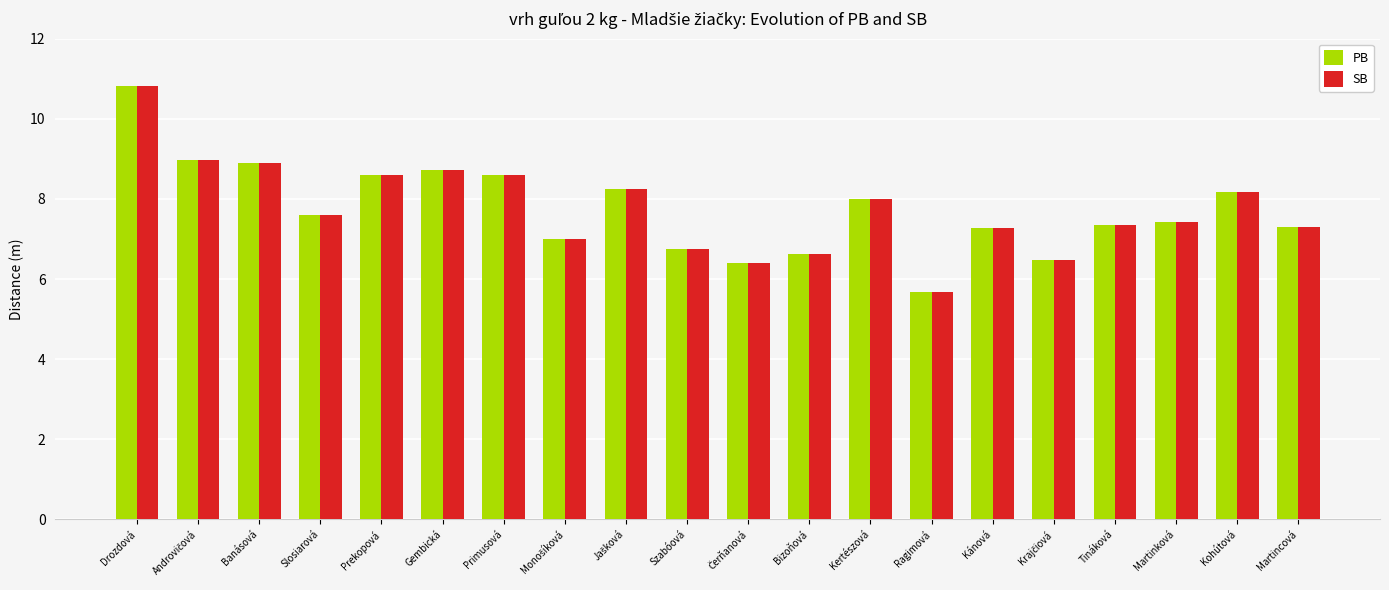

At which label does PB reach its minimum?

Ragimová